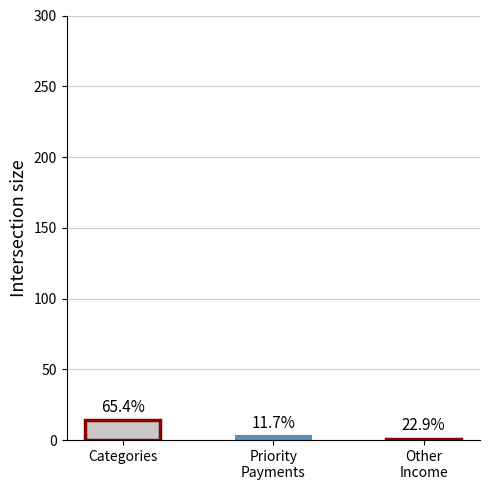

At which category does the chart reach its minimum across all series?

Other
Income